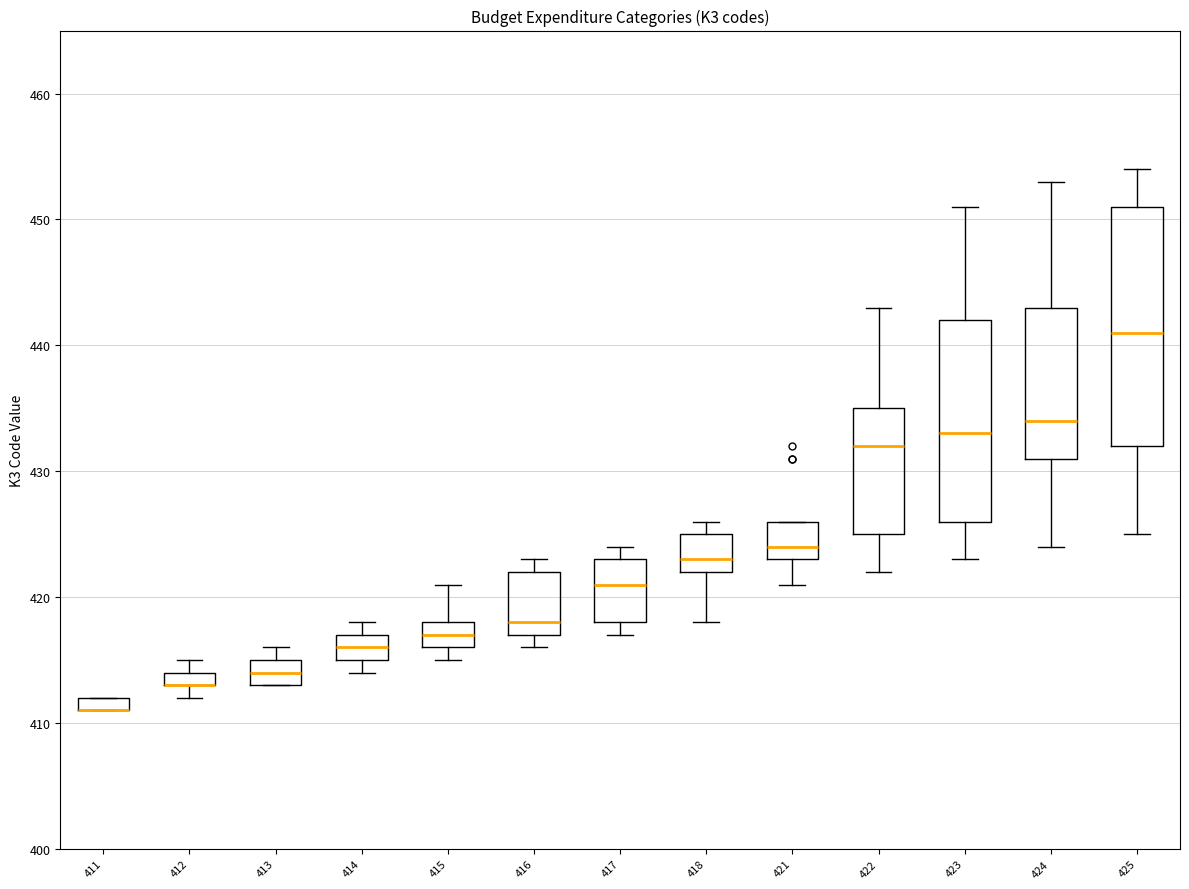

Where is the upper edge of the box at x = 411 on the y-axis? The values are not printed on the chart, so give them approximately, as read against the axis.

412